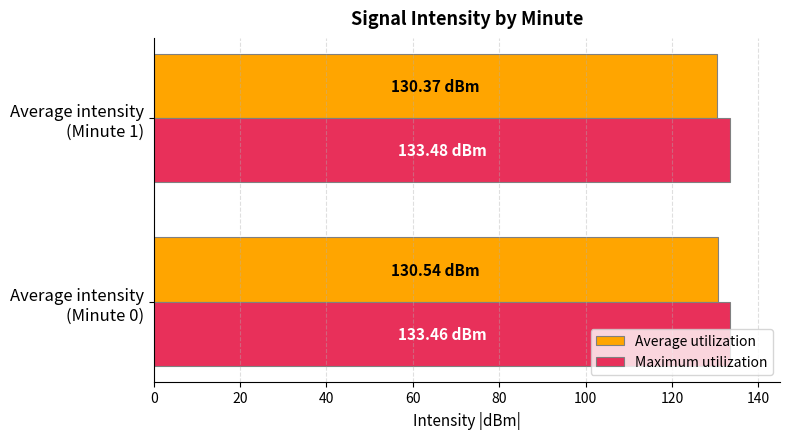

What is the sum of all Maximum utilization values?

266.9